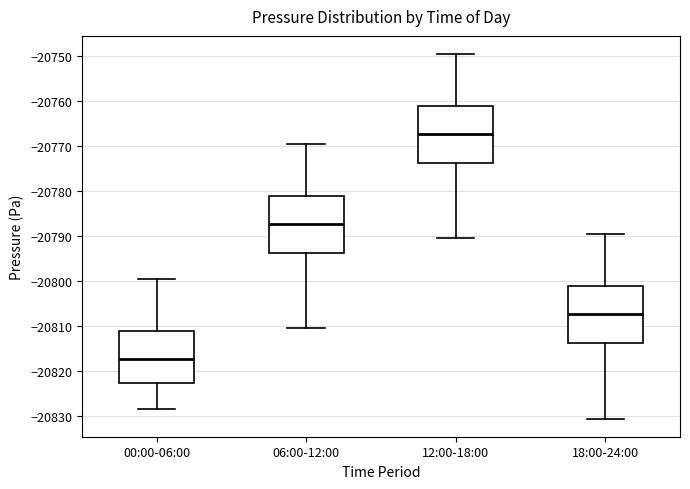

Reading left to right, read every box against the y-axis: the position of its median line, the range the box covers, and the ends of its whiskers. The values are not printed on the chart, so give them approximately, as read against the axis.

00:00-06:00: median -20817, box -20823 to -20811, whiskers -20828 to -20800
06:00-12:00: median -20787, box -20794 to -20781, whiskers -20810 to -20770
12:00-18:00: median -20767, box -20774 to -20761, whiskers -20790 to -20750
18:00-24:00: median -20807, box -20814 to -20801, whiskers -20830 to -20790